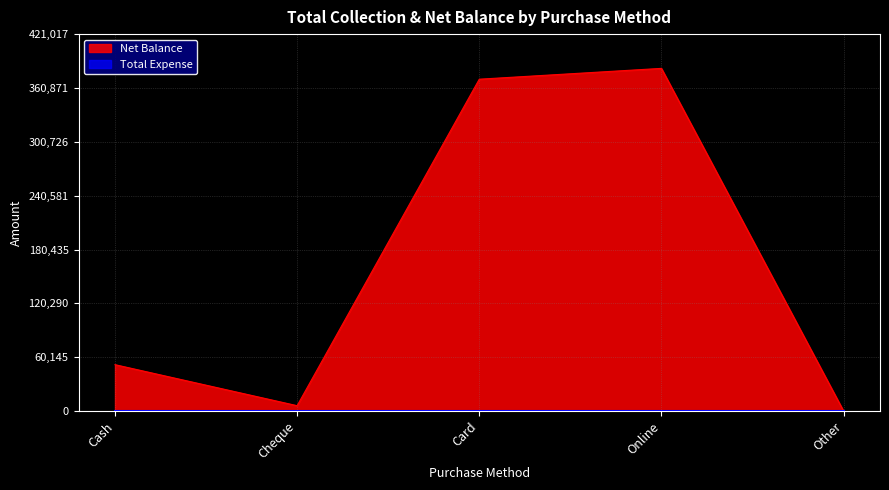

What is the label of the 4th point from the left?

Online